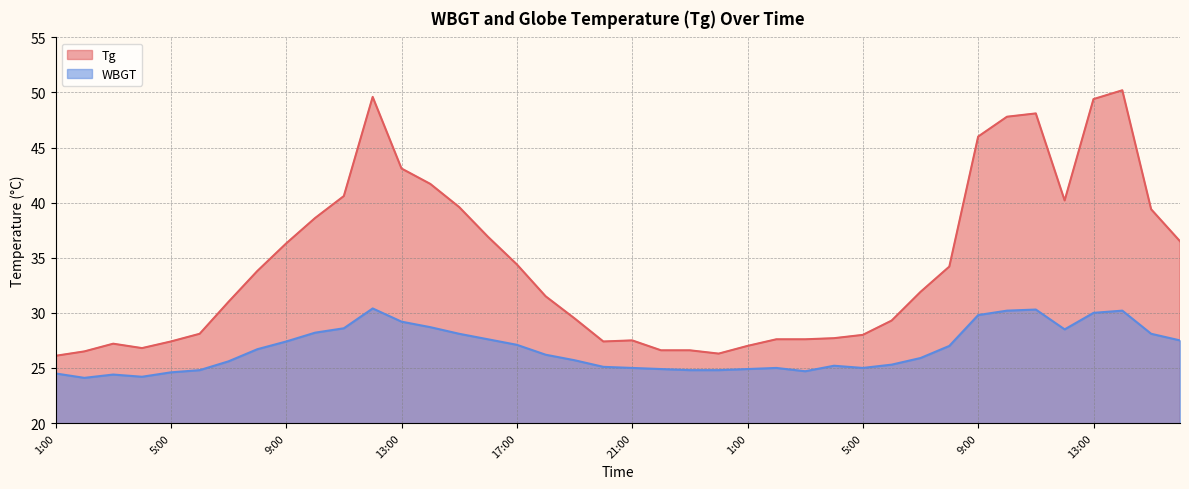

Where is the first local maximum for WBGT?

3:00